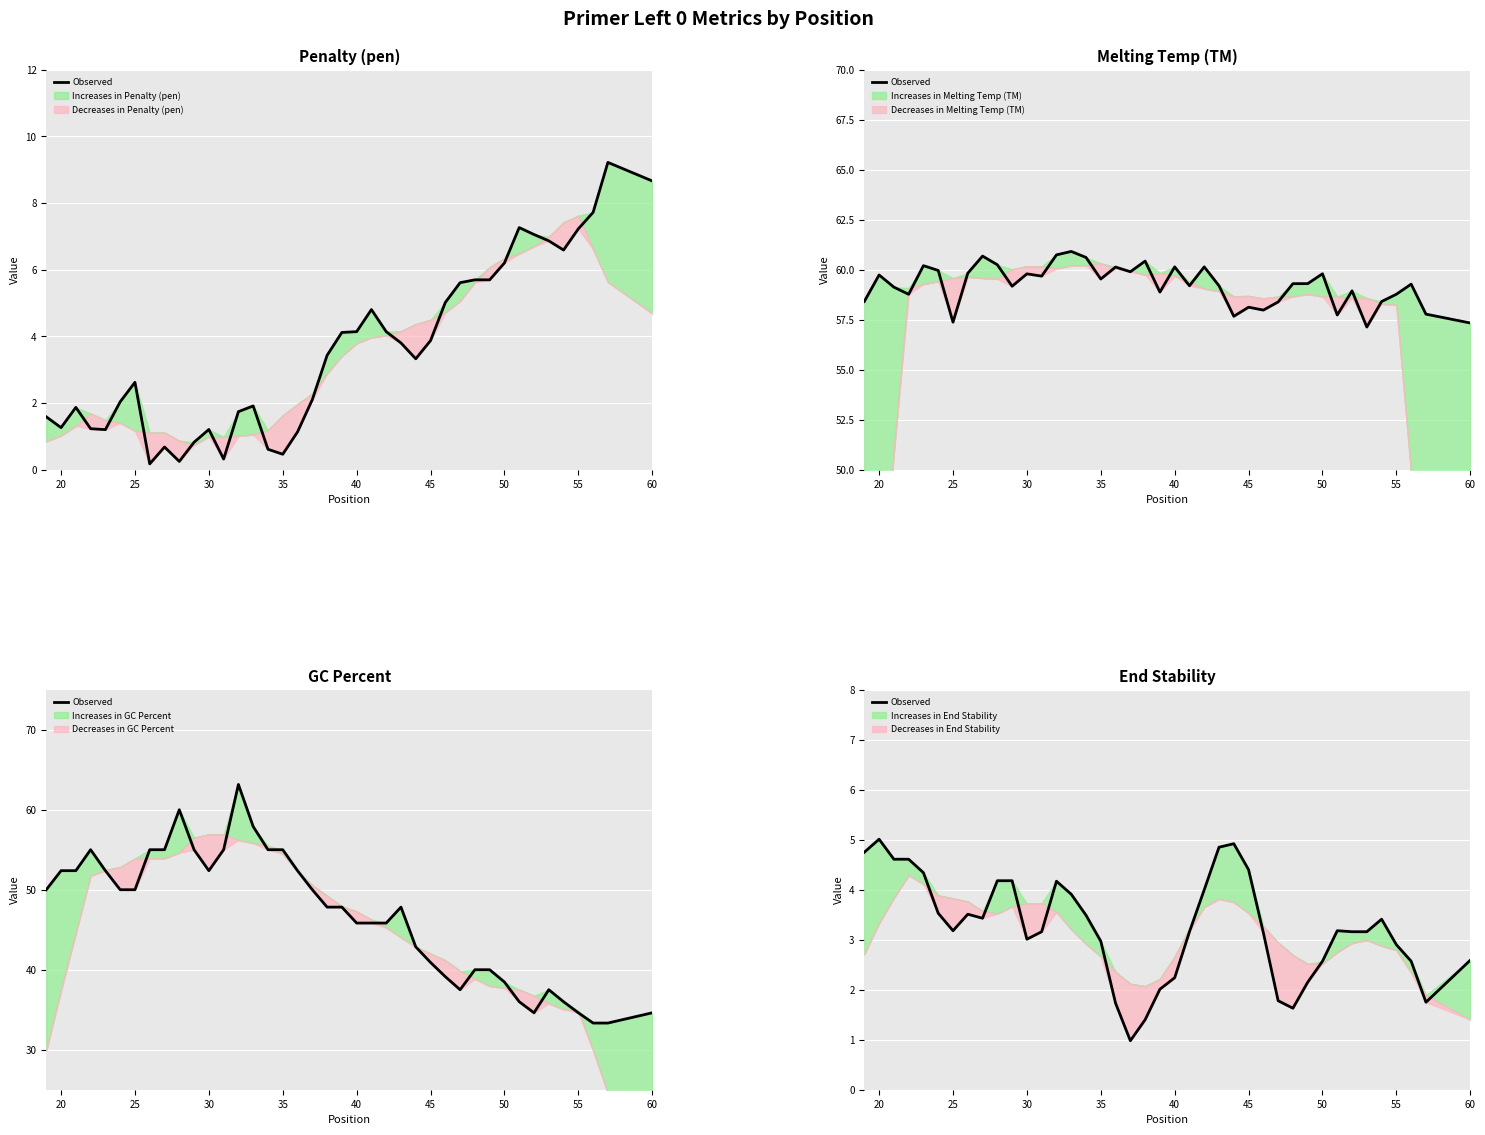

Does the chart display data point markers on the line(s)?

No